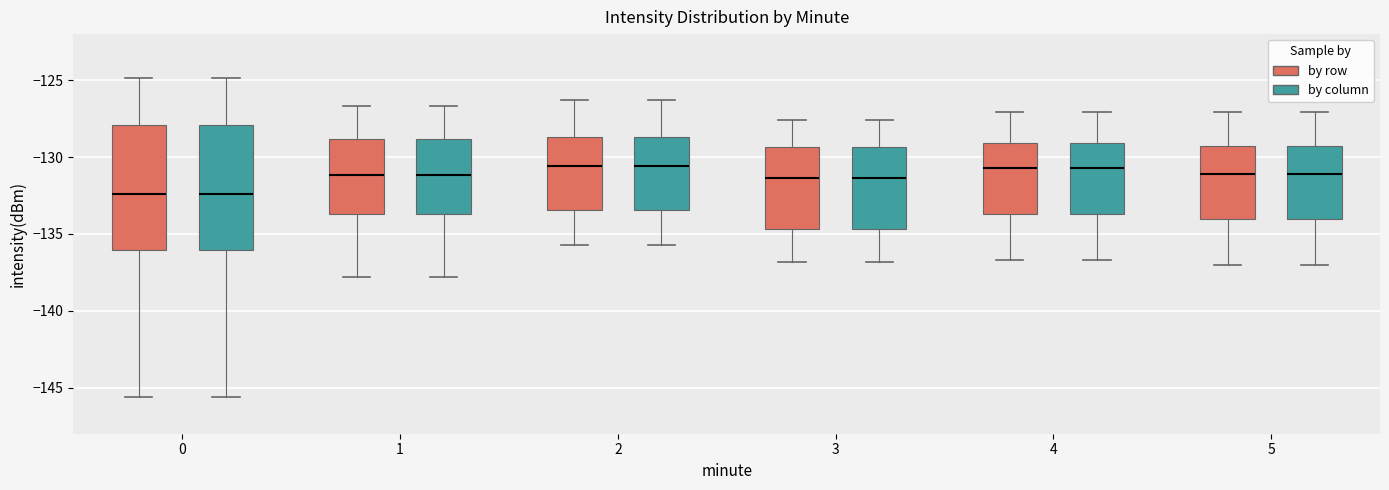

Reading left to right, read every box against the y-axis: the position of its median line, the range the box covers, and the ends of its whiskers. The values are not printed on the chart, so give them approximately, as read against the axis.

0 (by row): median -132.5, box -136.0 to -128.0, whiskers -145.5 to -125.0
0 (by column): median -132.5, box -136.0 to -128.0, whiskers -145.5 to -125.0
1 (by row): median -131.0, box -133.5 to -129.0, whiskers -138.0 to -126.5
1 (by column): median -131.0, box -133.5 to -129.0, whiskers -138.0 to -126.5
2 (by row): median -130.5, box -133.5 to -128.5, whiskers -135.5 to -126.5
2 (by column): median -130.5, box -133.5 to -128.5, whiskers -135.5 to -126.5
3 (by row): median -131.5, box -134.5 to -129.5, whiskers -137.0 to -127.5
3 (by column): median -131.5, box -134.5 to -129.5, whiskers -137.0 to -127.5
4 (by row): median -130.5, box -133.5 to -129.0, whiskers -136.5 to -127.0
4 (by column): median -130.5, box -133.5 to -129.0, whiskers -136.5 to -127.0
5 (by row): median -131.0, box -134.0 to -129.0, whiskers -137.0 to -127.0
5 (by column): median -131.0, box -134.0 to -129.0, whiskers -137.0 to -127.0